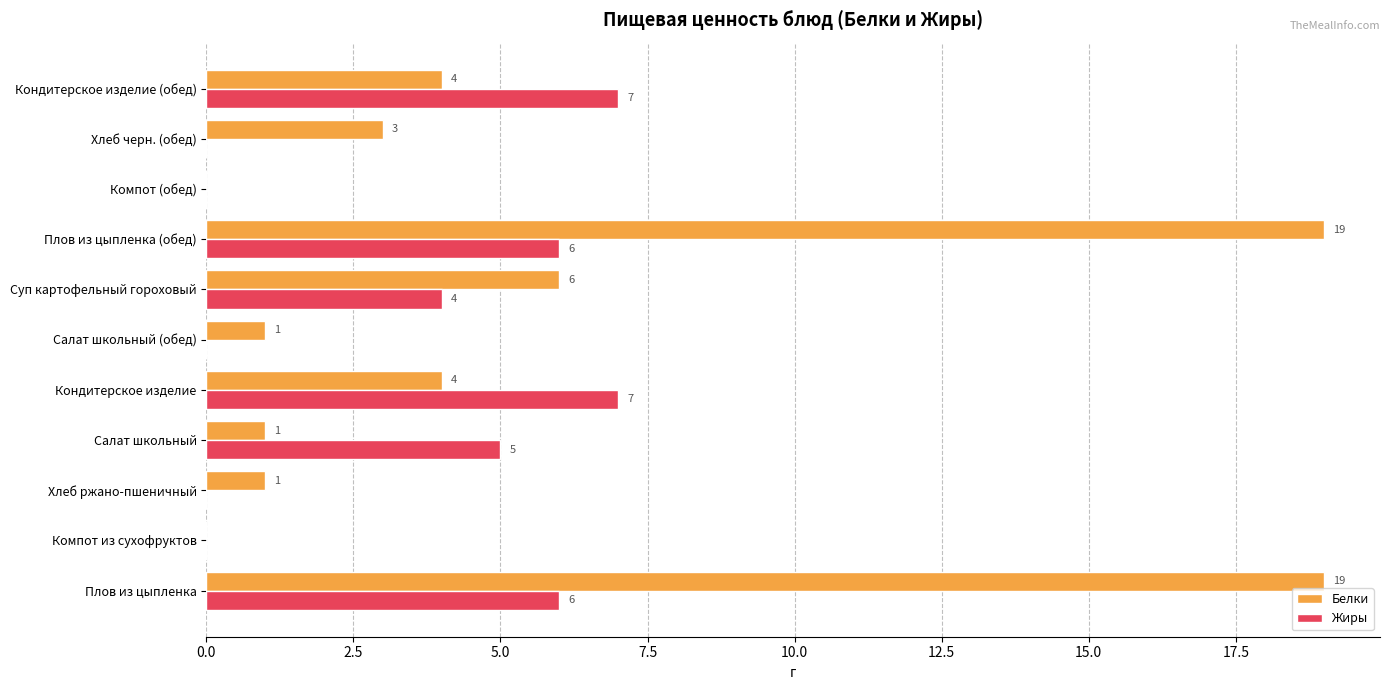

What is the sum of the Белки values at Салат школьный and Хлеб черн. (обед)?

4